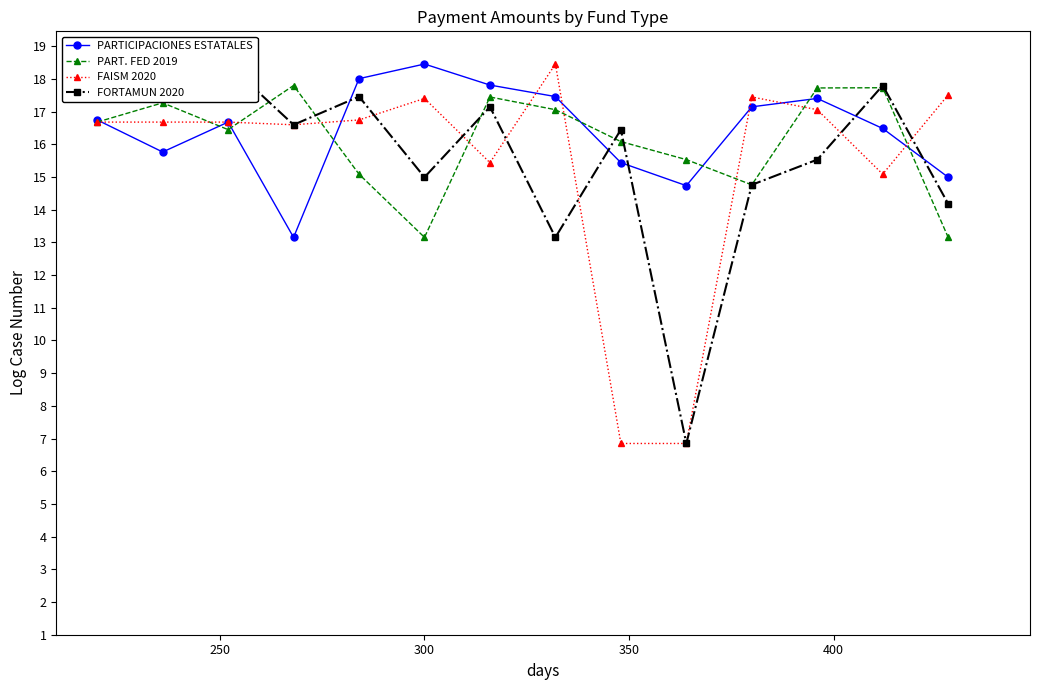

What is the value of the PARTICIPACIONES ESTATALES point at the 13th from the left?

16.5